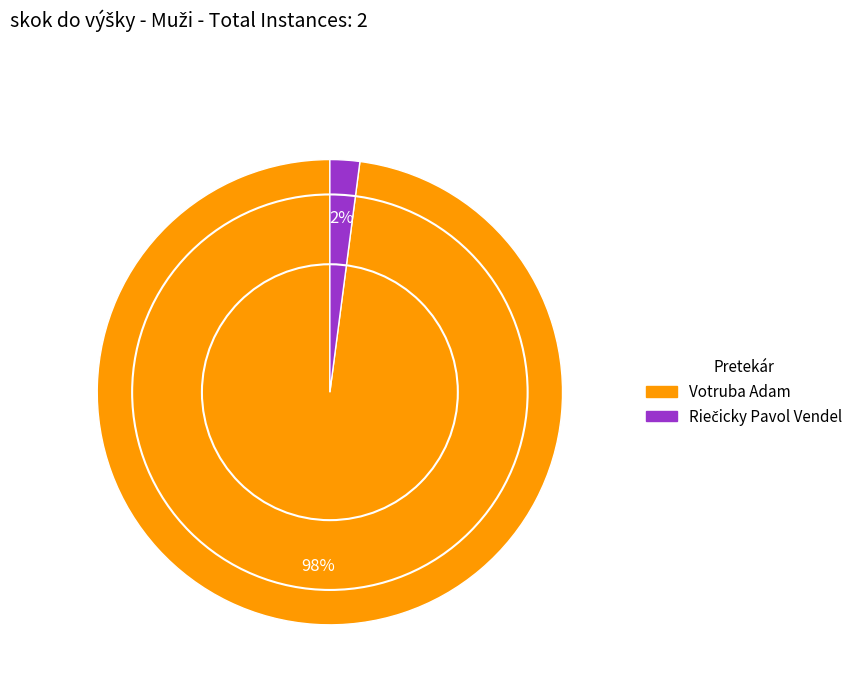

To the nearest percent, what is the average slice percentage?

50%